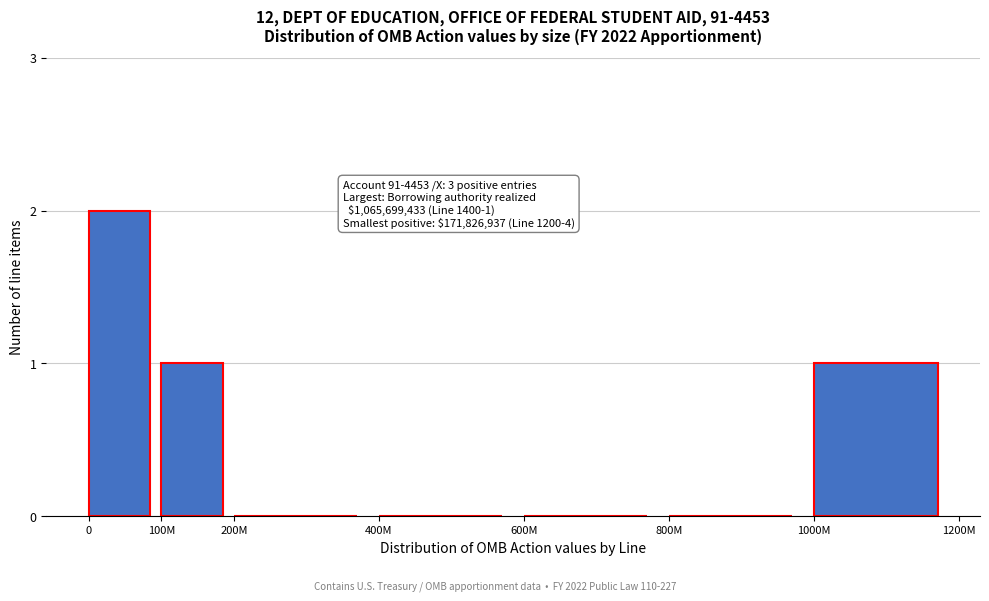

Reading right to left, extract all data points from this chart.

1000M=1	800M=0	600M=0	400M=0	200M=0	100M=1	0=2